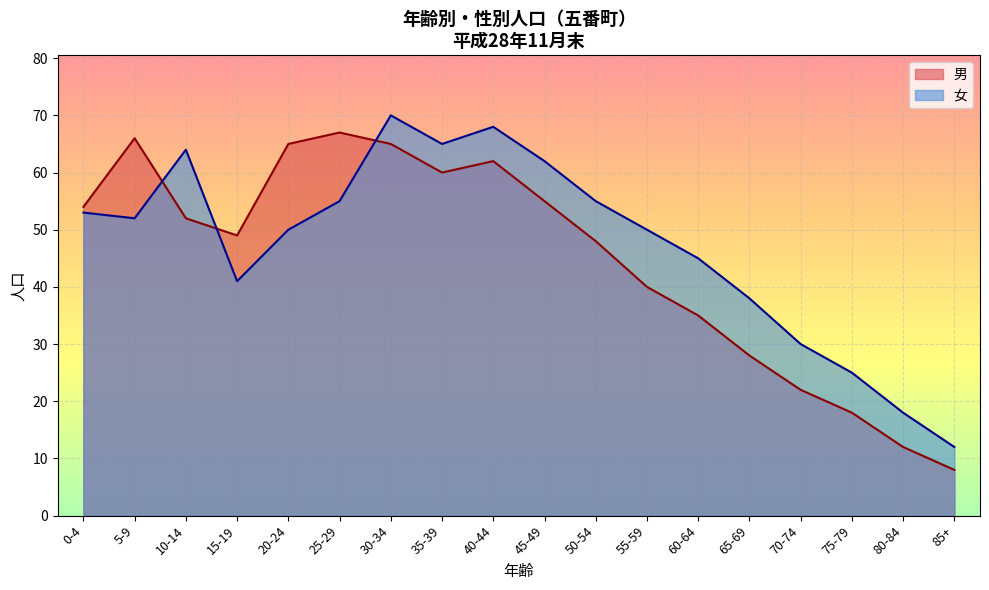

What is the approximate value at 5-9, to the nearest 5?

50